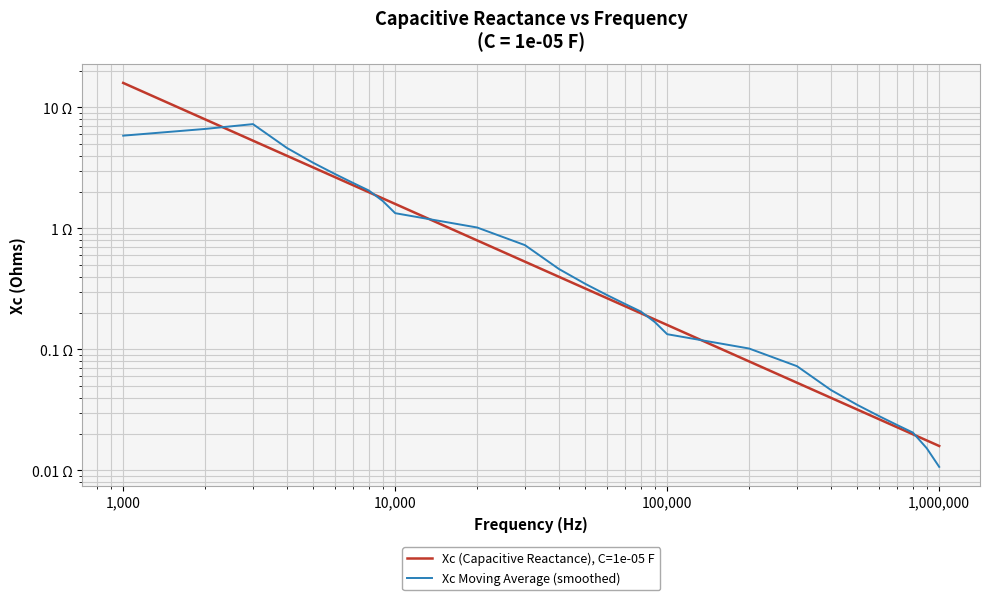

What is the difference between the maximum and minimum values in the Xc Moving Average (smoothed) series?

7.3